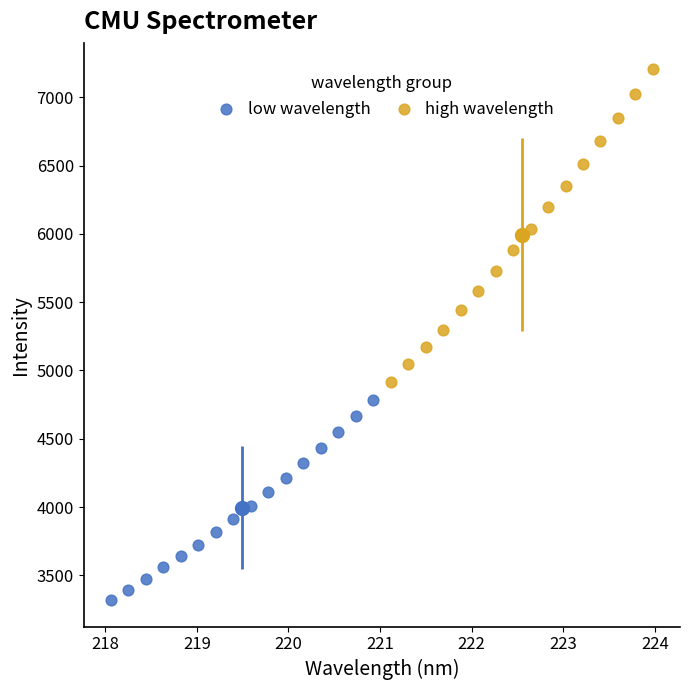

Which series contains the highest Y value?

high wavelength